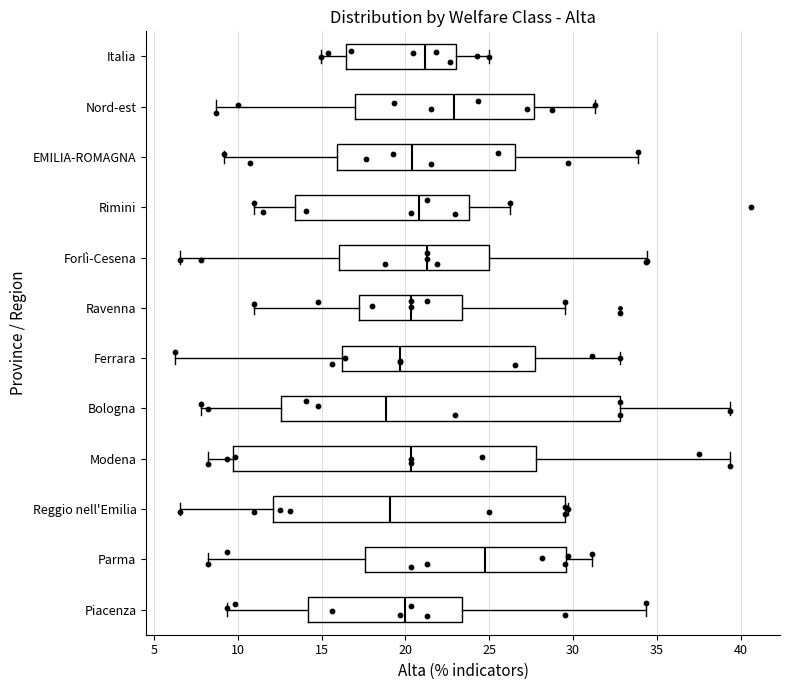

Which box is the widest, from its left edge to its right edge?

Bologna